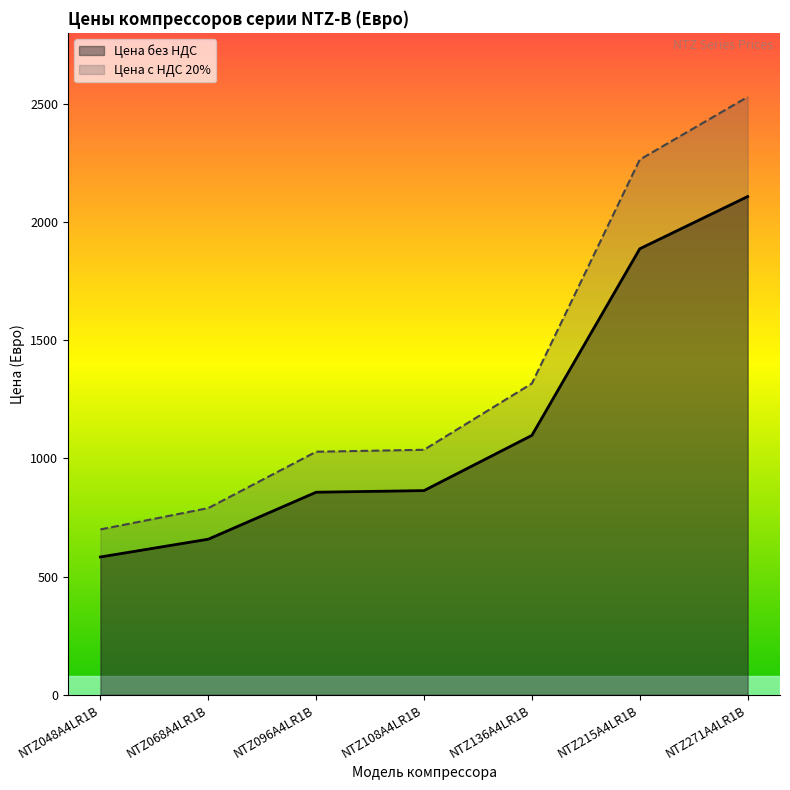

The value of Цена без НДС at NTZ096A4LR1B is 856.6. True or false?

True